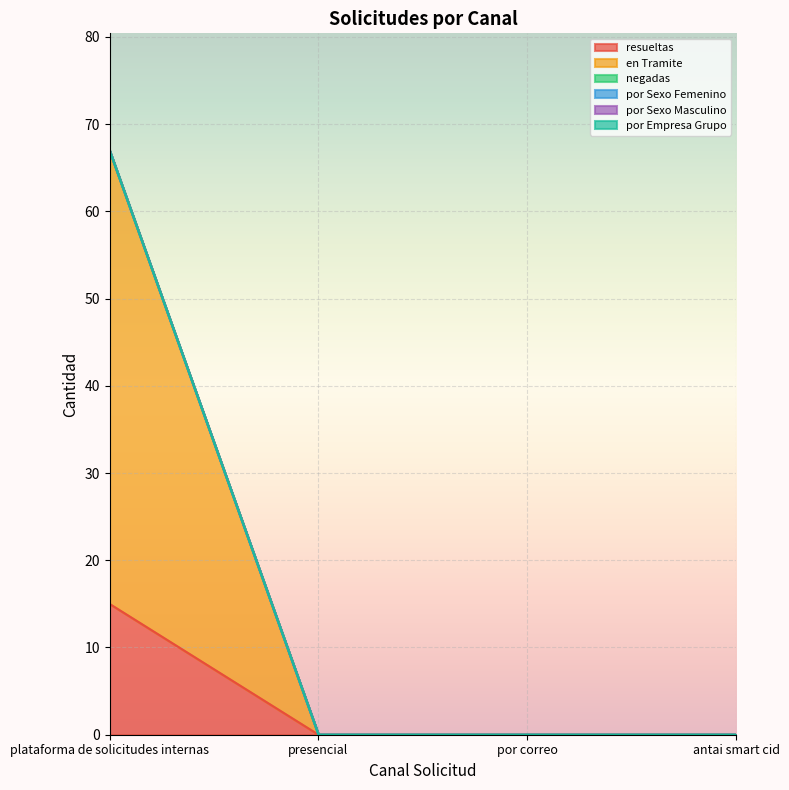

Which series has the largest range (max minus min)?

en Tramite